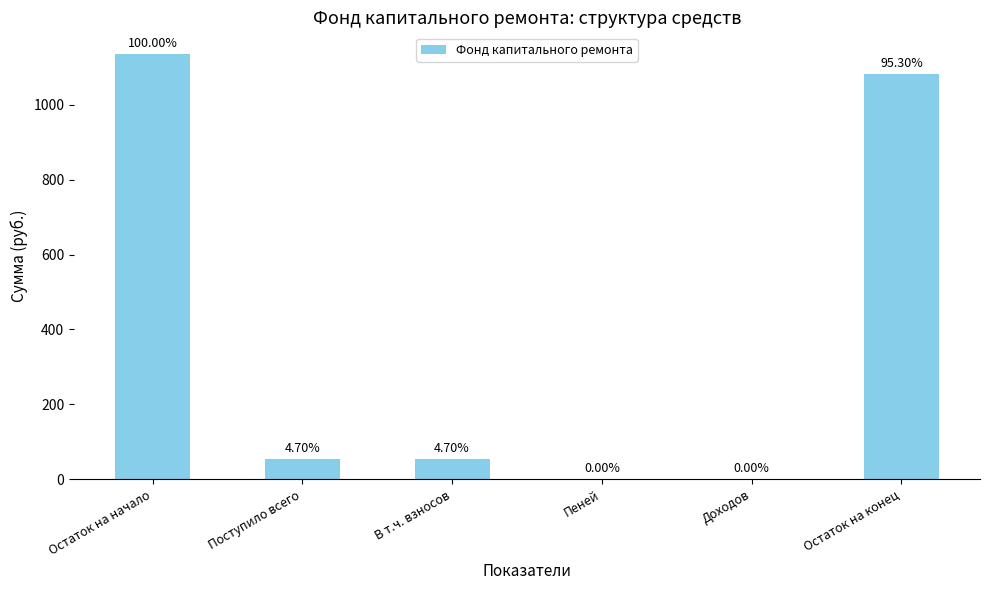

Which label corresponds to the smallest value in the chart?

Пеней